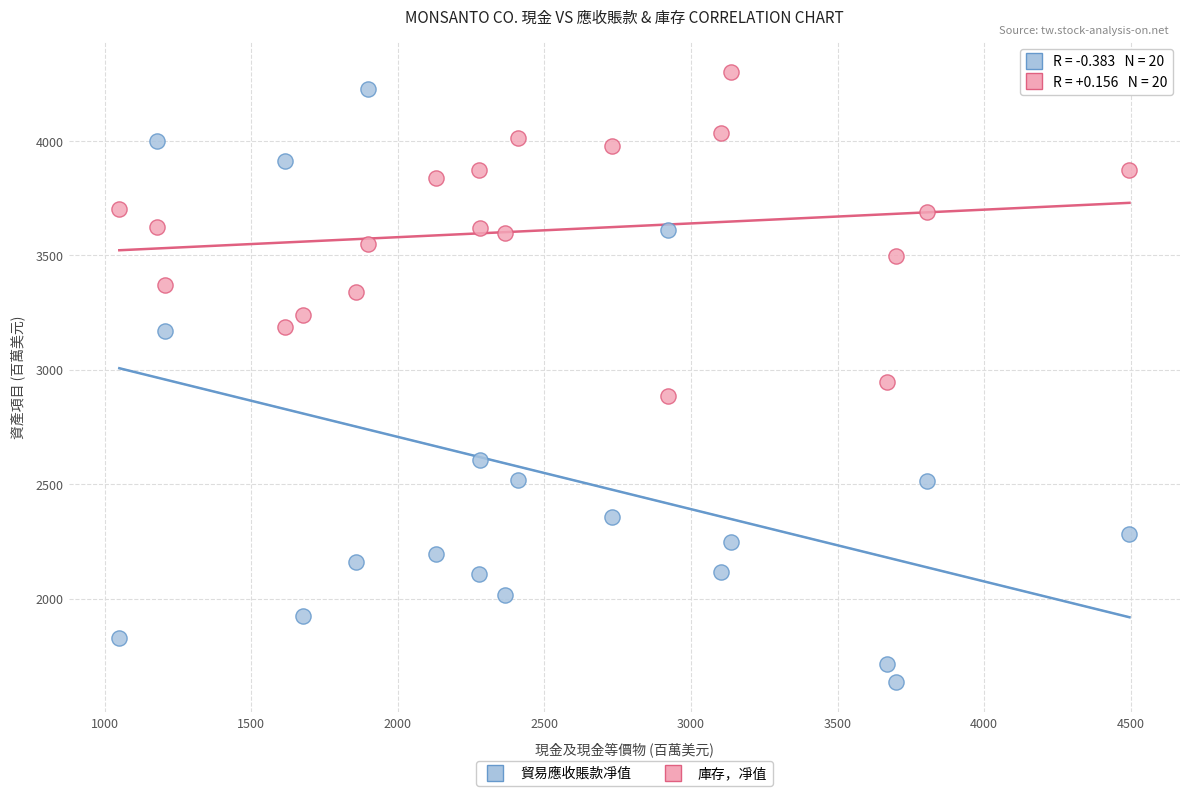

Which series contains the lowest Y value?

貿易應收賬款凈值